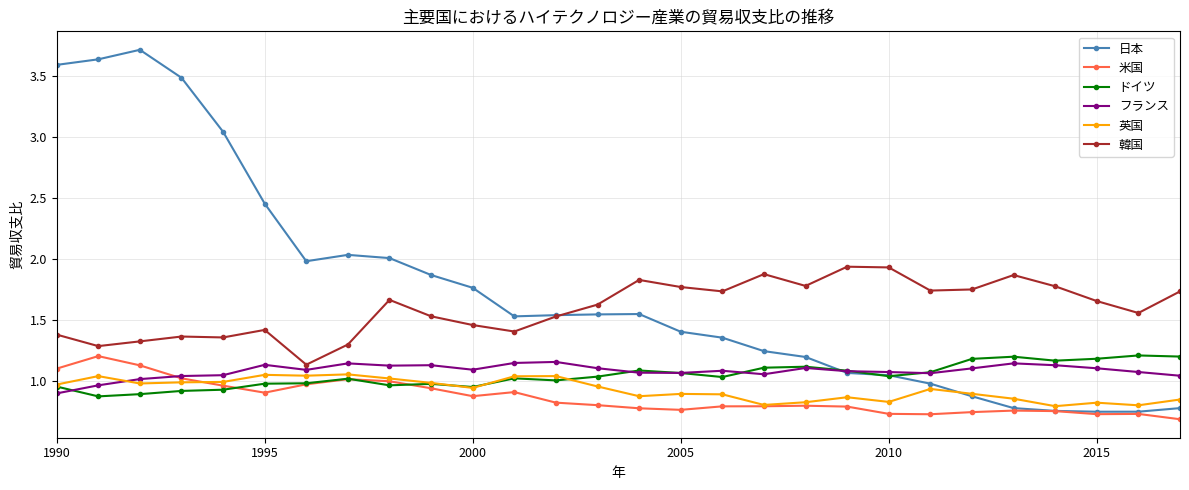

What is the maximum value shown in the chart?

3.7